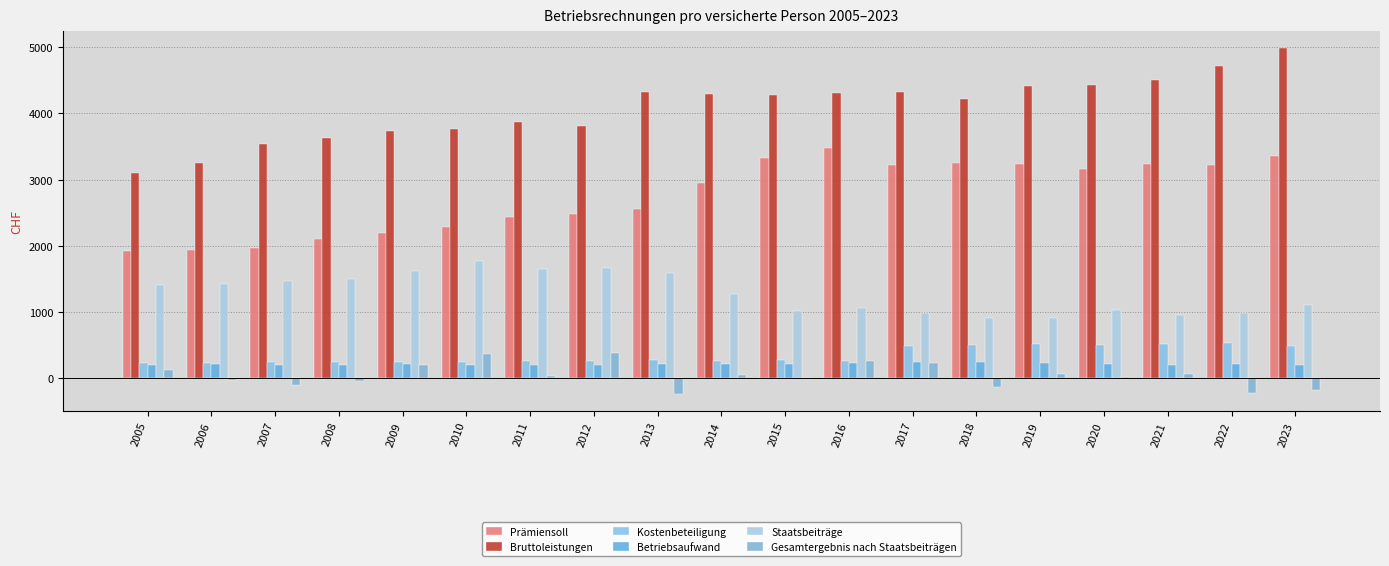

Are the bars grouped side by side (vs. stacked)?

Yes